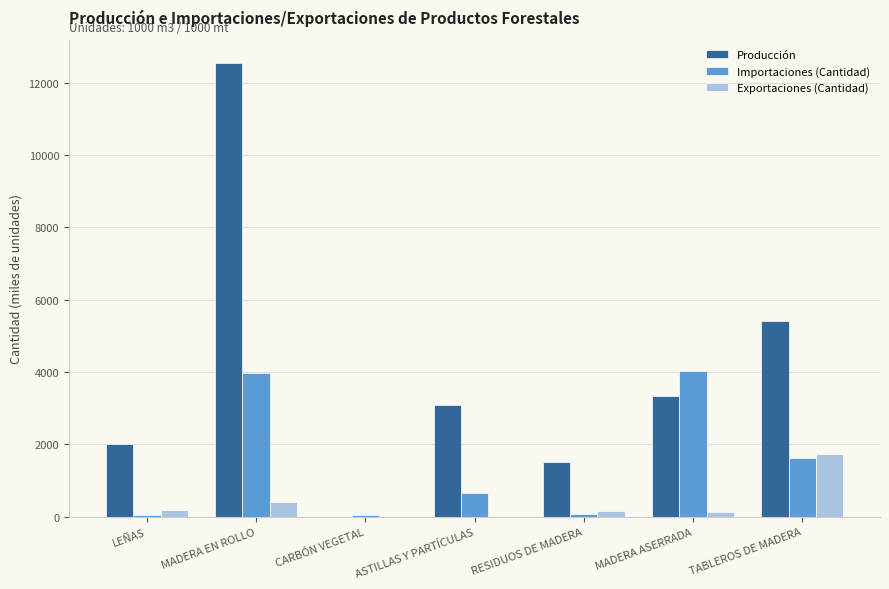

The Producción series shows 1500.0 at RESIDUOS DE MADERA. True or false?

True